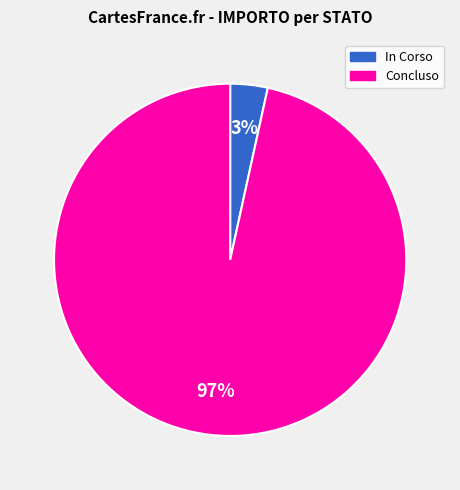

Between Concluso and In Corso, which is larger?

Concluso